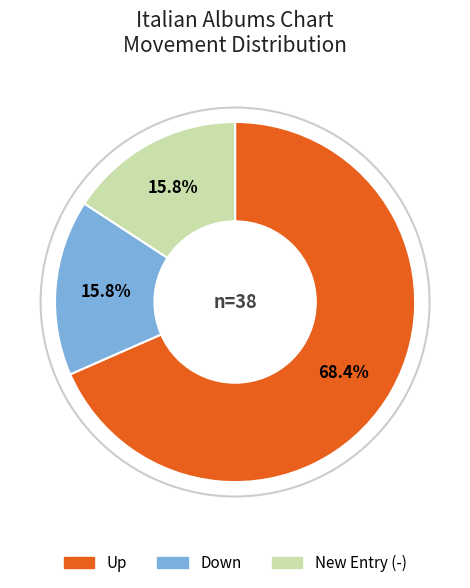

Is there any slice that represents more than half of the pie?

Yes